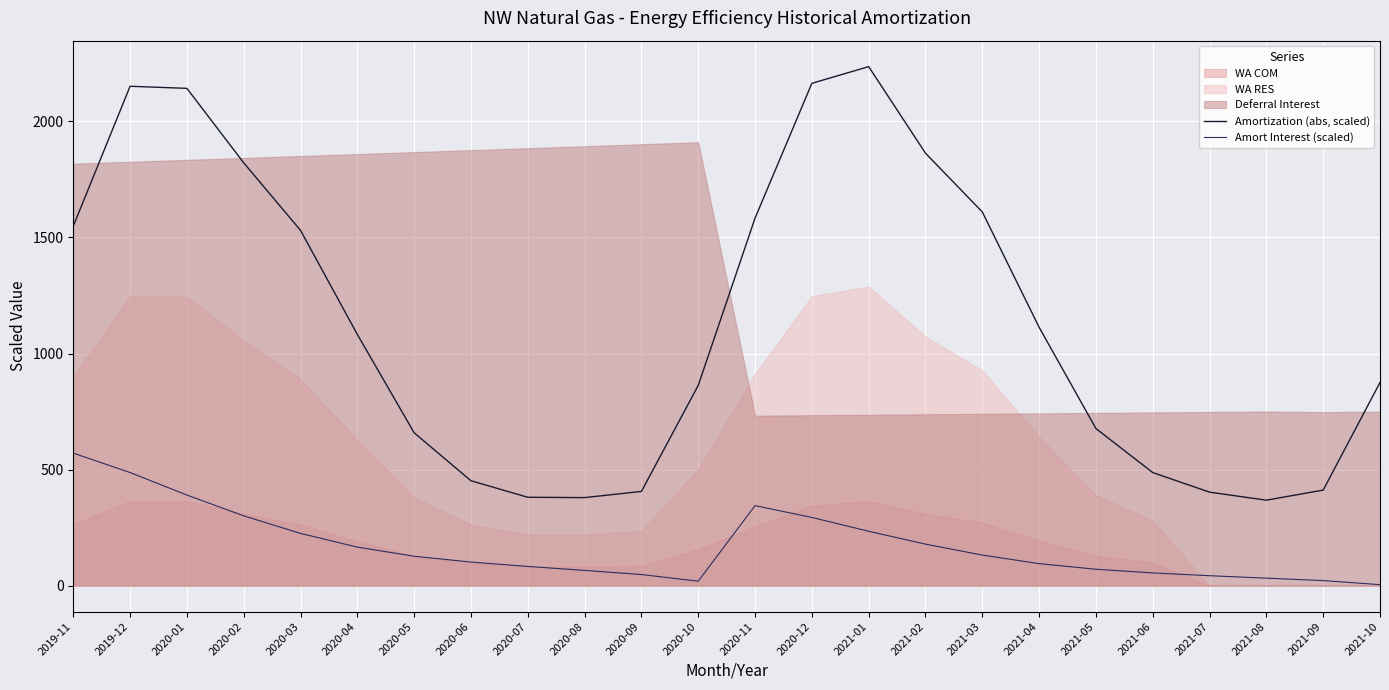

In Amort Interest (scaled), how many points are lower than both neighbors (excluding endpoints)?

1